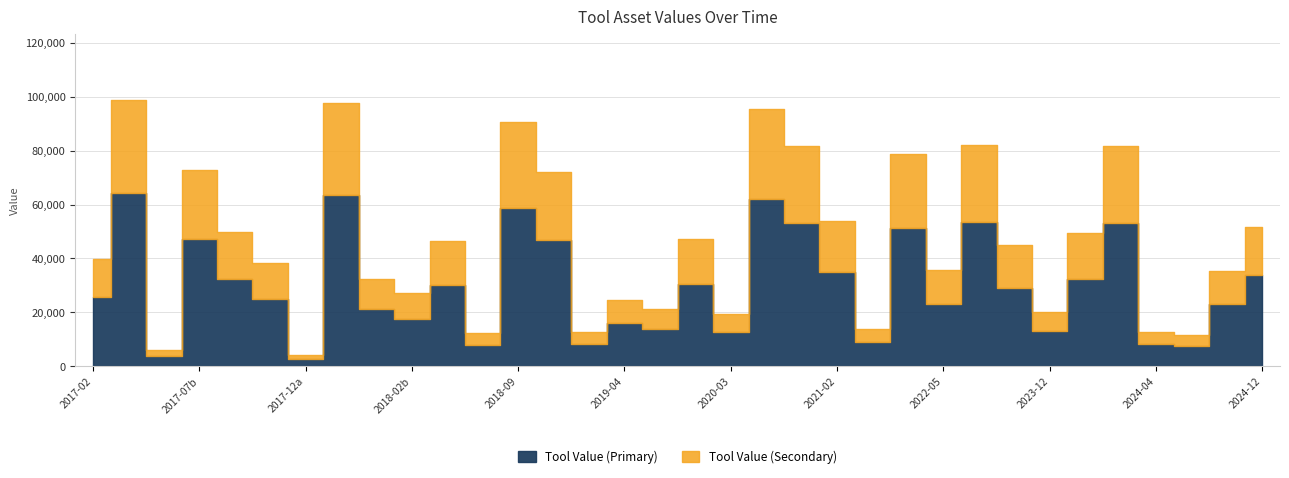

What is the difference between the values at 2019-04 and 2020-10?

57195.8